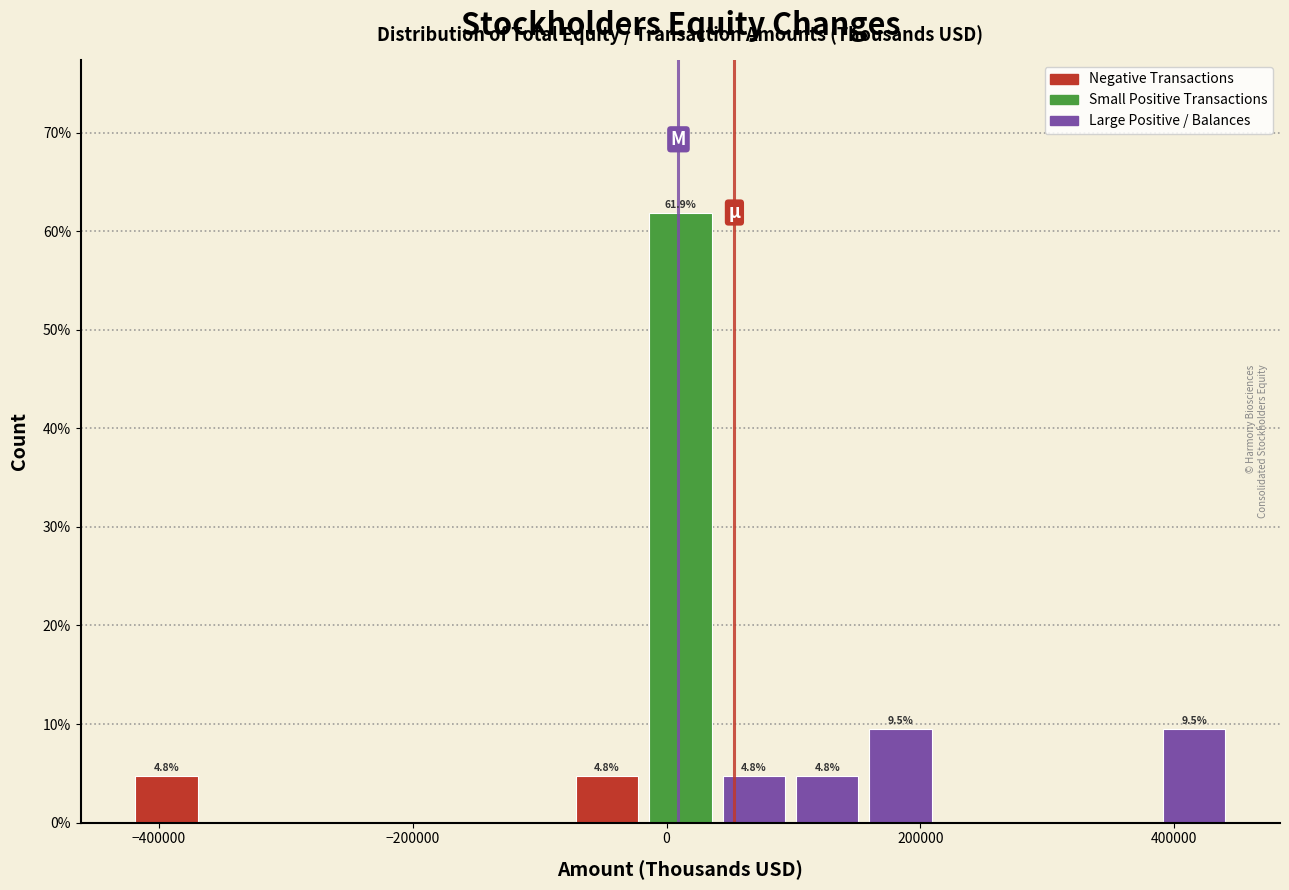

Around what value on the x-axis is the tallest bar? Give the approximate position of its centre, as read against the axis.

20000